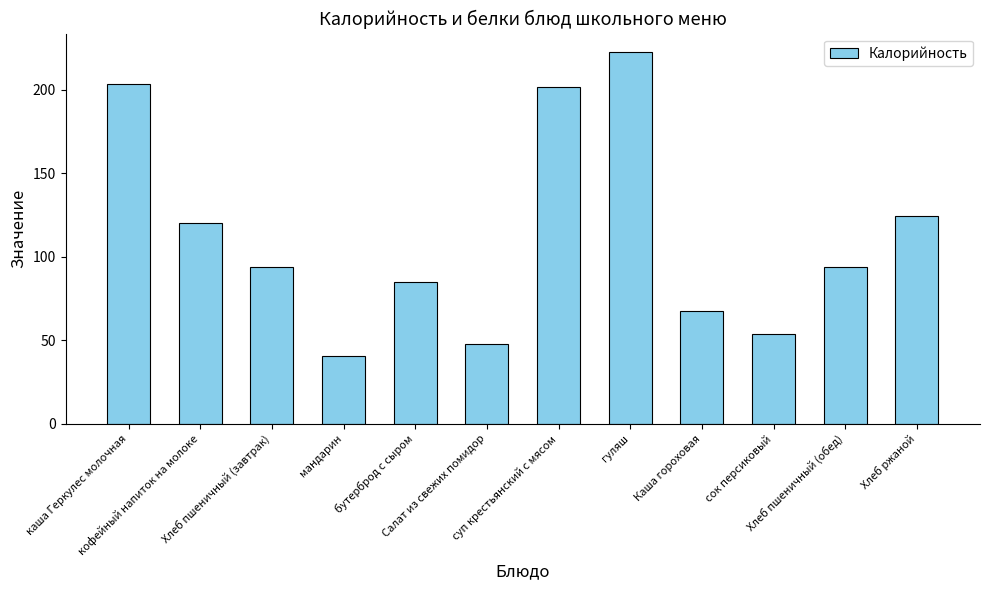

What is the minimum value shown in the chart?

40.6